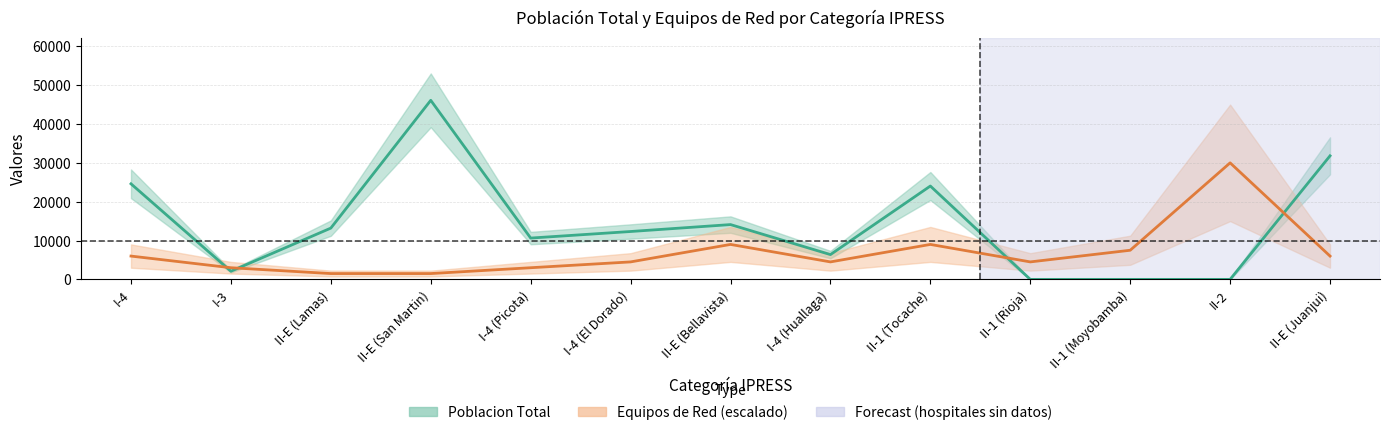

Reading left to right, extract all data points from this chart.

Poblacion Total: I-4=24602	I-3=2097	II-E (Lamas)=13201	II-E (San Martin)=46100	I-4 (Picota)=10636	I-4 (El Dorado)=12325	II-E (Bellavista)=14108	I-4 (Huallaga)=6385	II-1 (Tocache)=24033	II-1 (Rioja)=0	II-1 (Moyobamba)=0	II-2=0	II-E (Juanjui)=31811
Equipos de Red (escalado): I-4=6000	I-3=3000	II-E (Lamas)=1500	II-E (San Martin)=1500	I-4 (Picota)=3000	I-4 (El Dorado)=4500	II-E (Bellavista)=9000	I-4 (Huallaga)=4500	II-1 (Tocache)=9000	II-1 (Rioja)=4500	II-1 (Moyobamba)=7500	II-2=30000	II-E (Juanjui)=6000